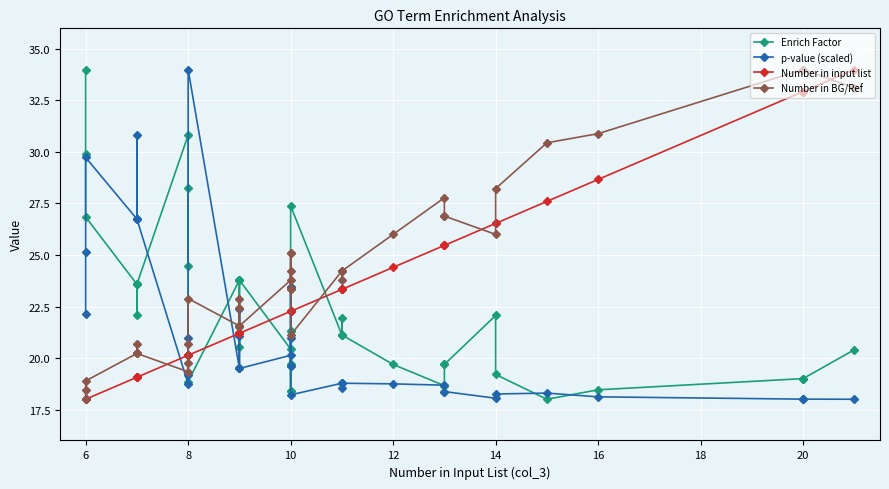

Which series has the widest spread of values?

Enrich Factor